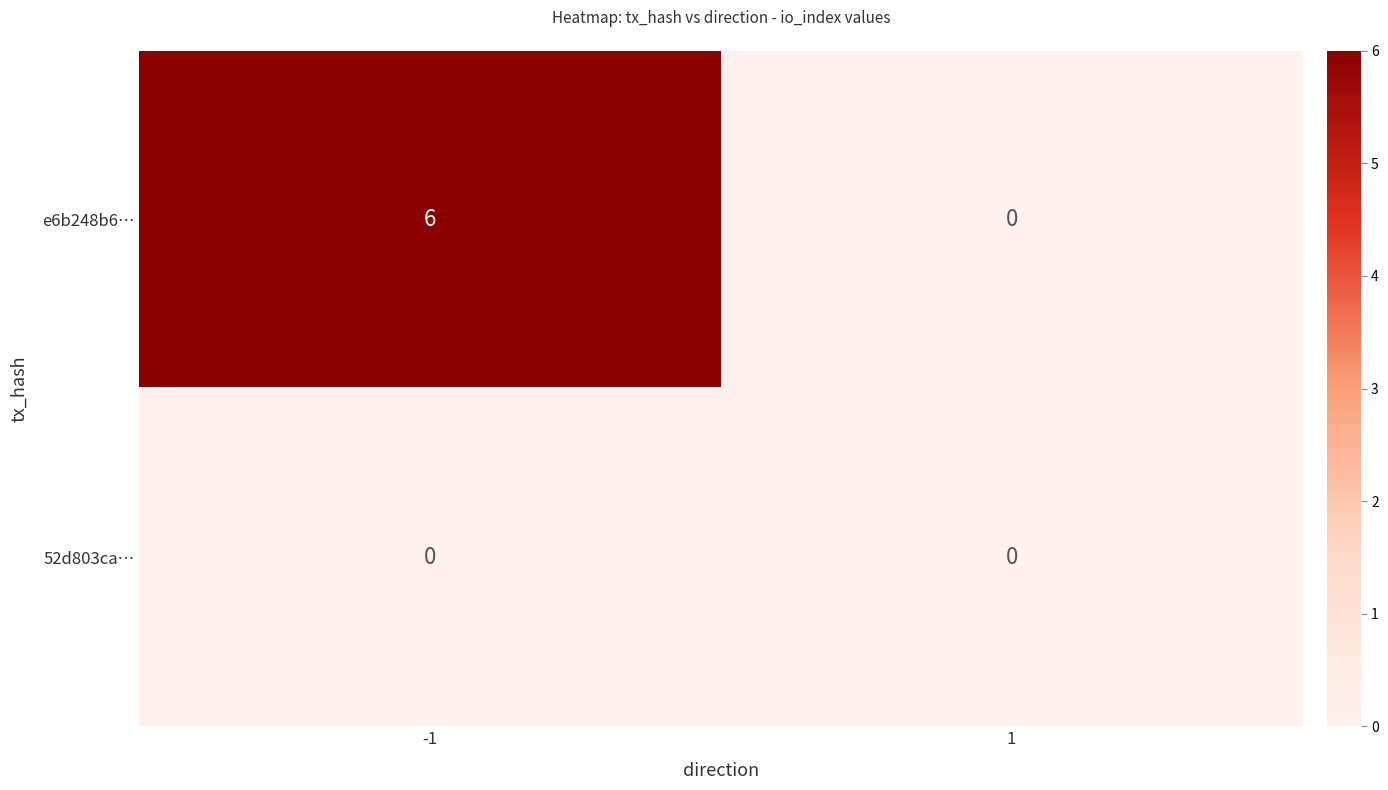

What is the sum of all e6b248b6… values?

6